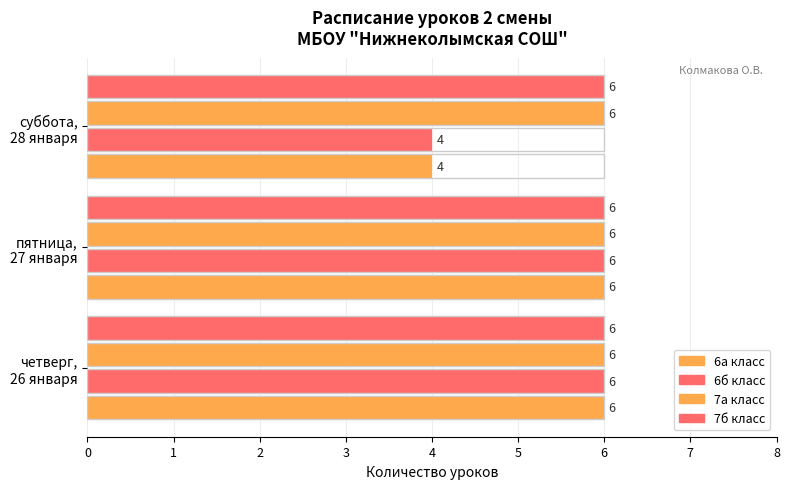

What is the sum of the 6а класс values at суббота, 28 января and четверг, 26 января?

10.0